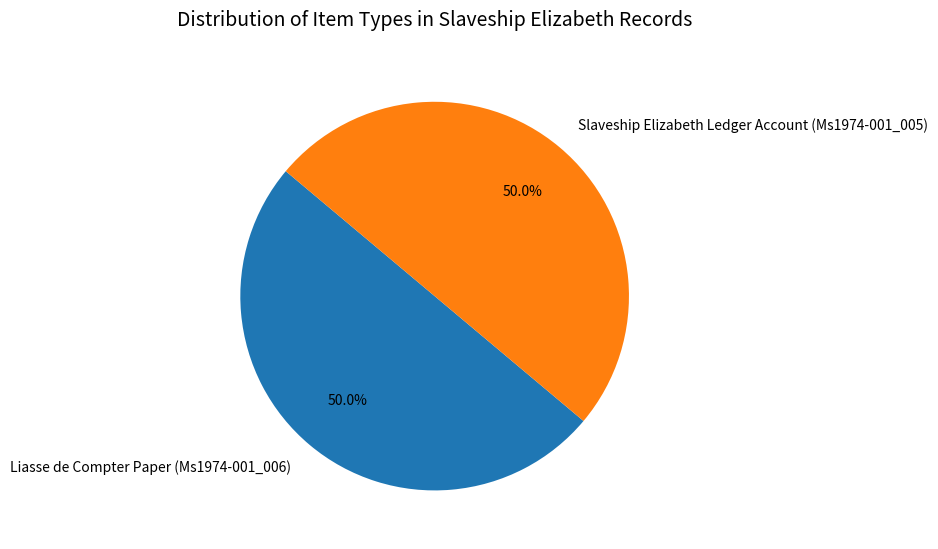

Approximately how many times larger is the value at Slaveship Elizabeth Ledger Account (Ms1974-001_005) compared to Liasse de Compter Paper (Ms1974-001_006)?

1.0